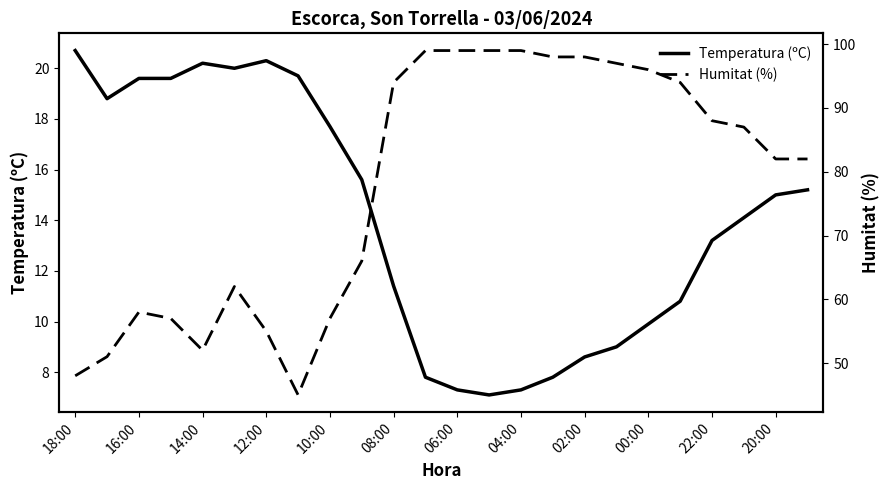

True or false: Temperatura (ºC) has a value of 13.2 at 22:00.

True